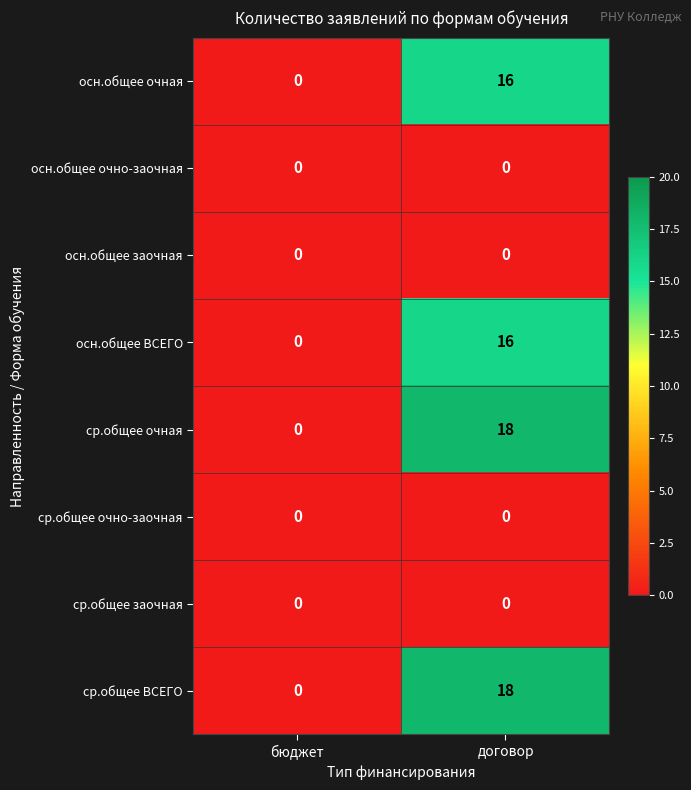

What is the spread (max minus min) of values at договор?

18